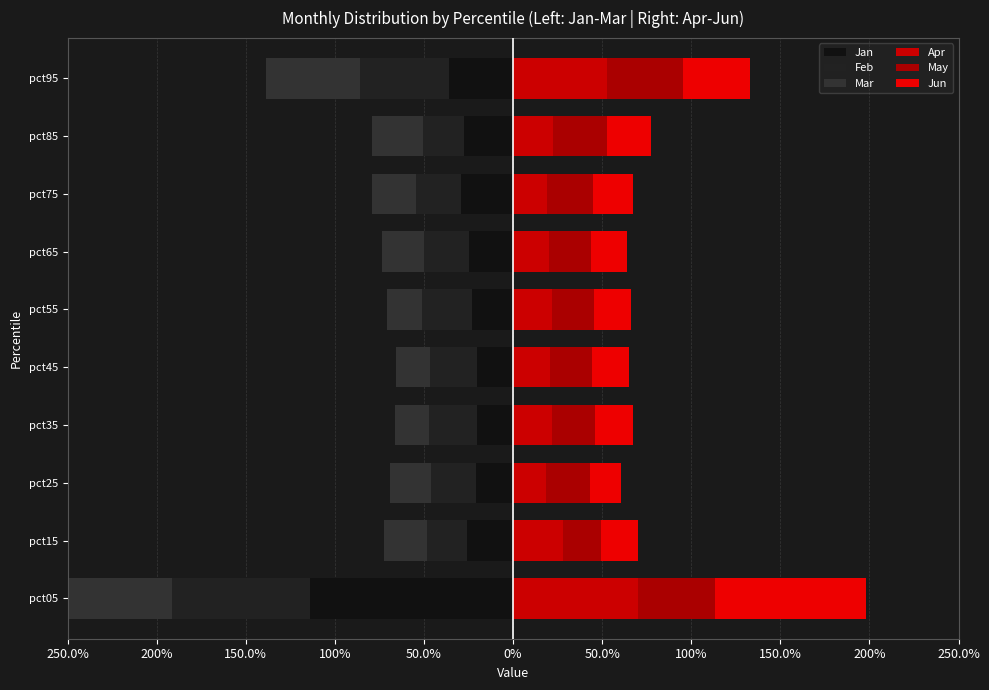

Which series has the widest spread of values?

Jan